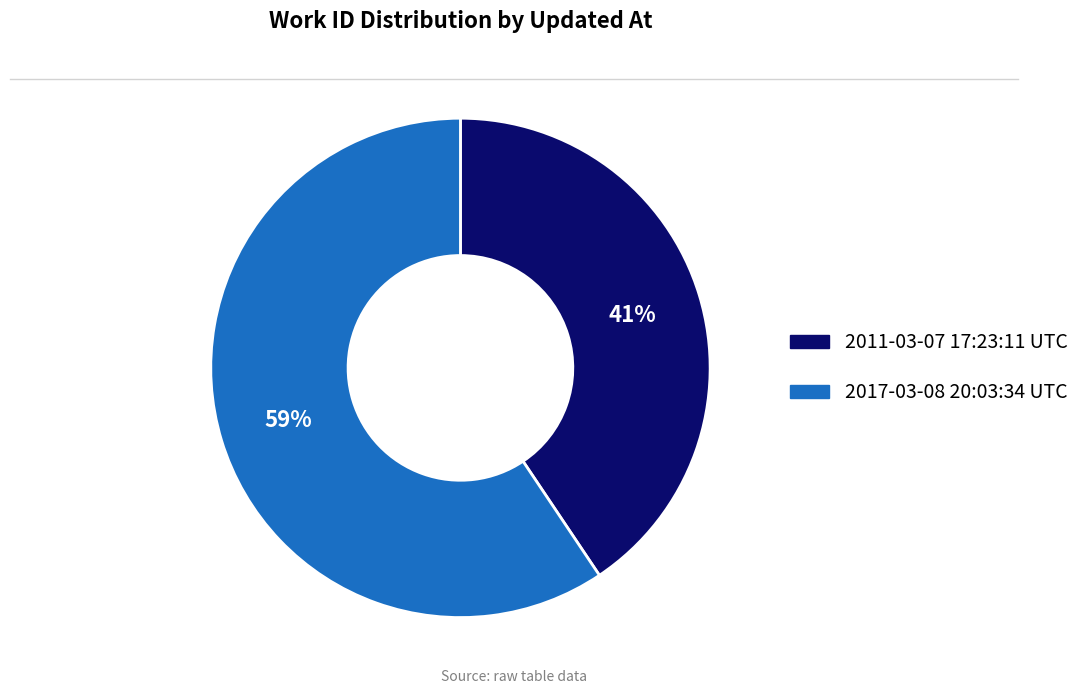

How many slices are in this pie chart?

2